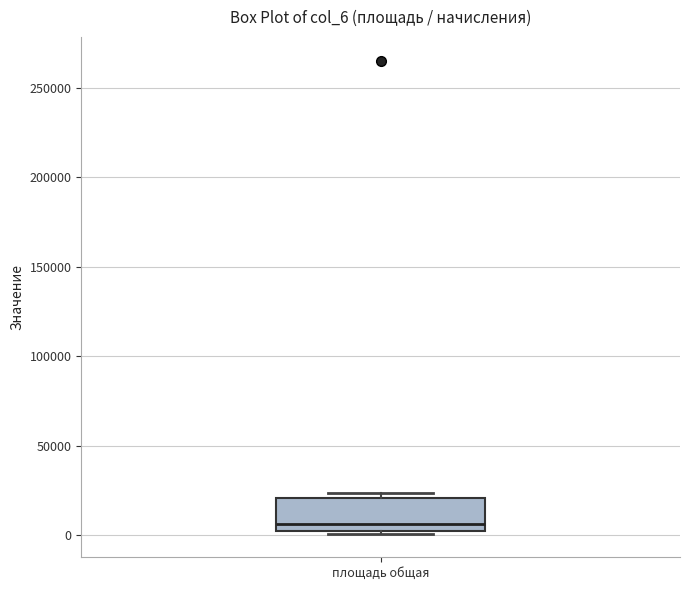

Where is the upper edge of the box for площадь общая on the y-axis? The values are not printed on the chart, so give them approximately, as read against the axis.

20000